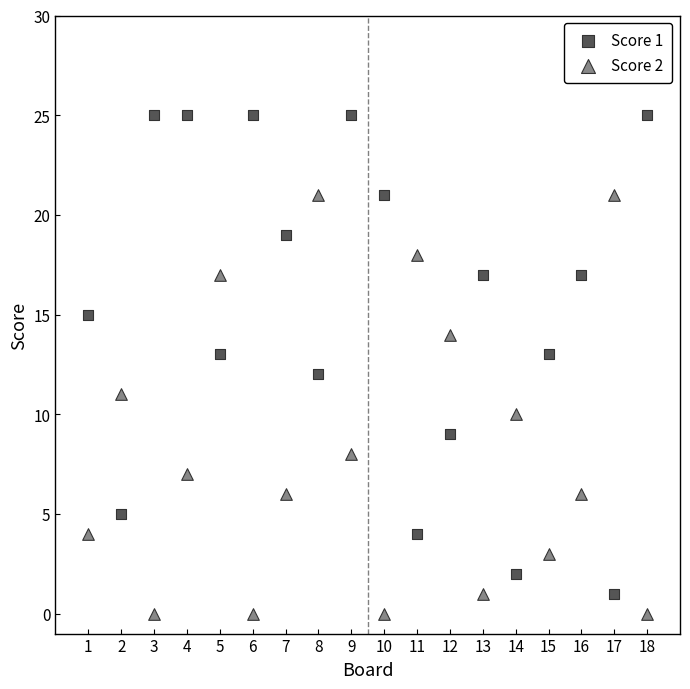

What is the X range (max minus min) for the scatter plot?

17